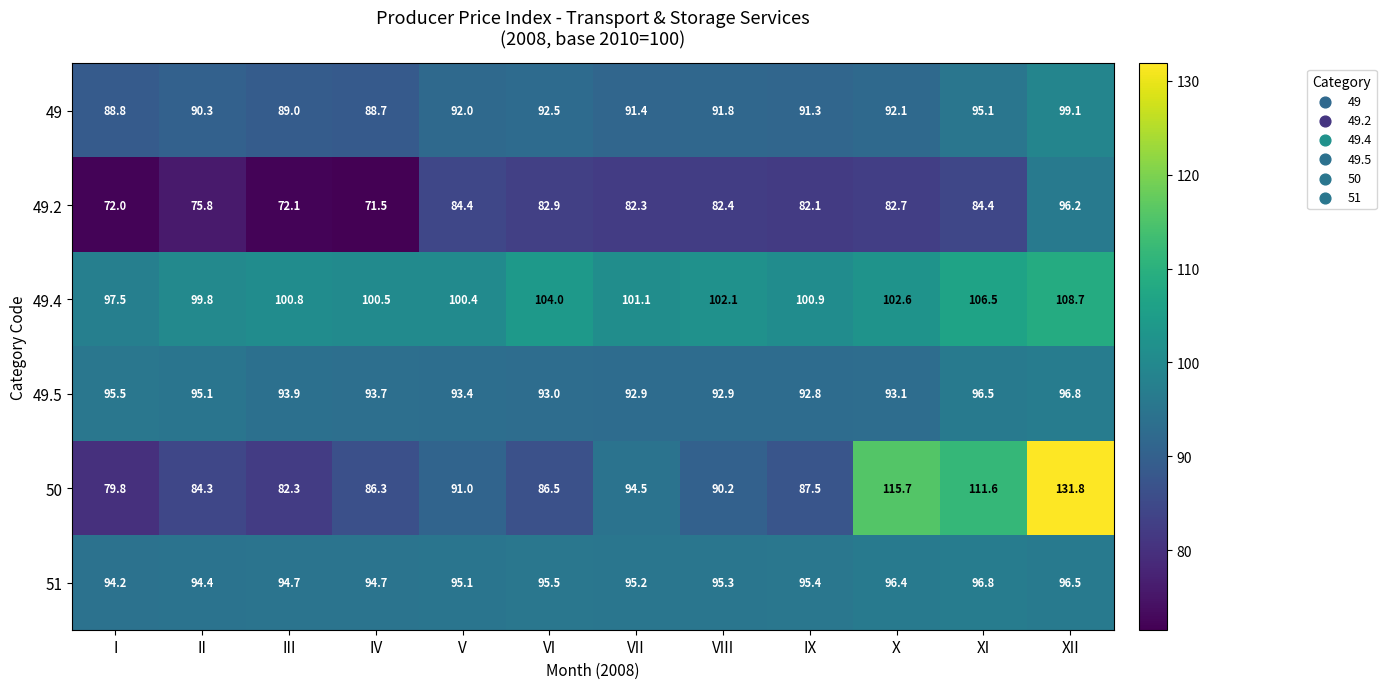

The value of 49.4 at IX is 100.9. True or false?

True